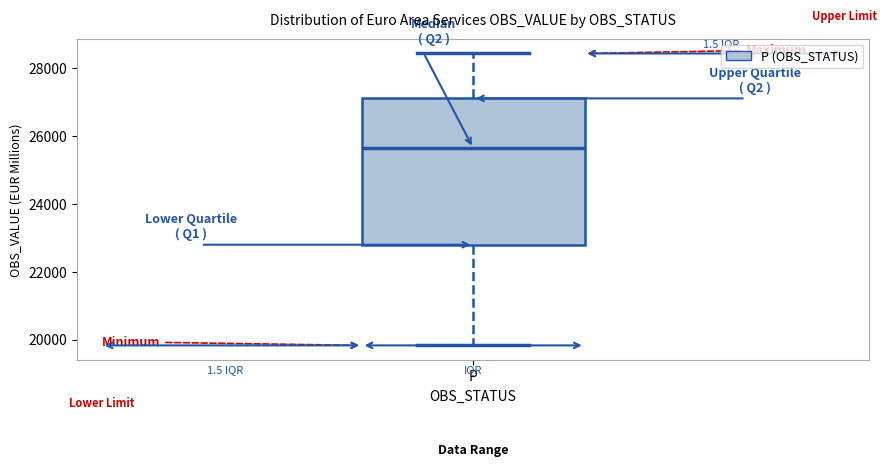

Transcribe this box plot: give where the median line is, the range the box spans, and where the two whiskers end, as read against the y-axis. The values are not printed on the chart, so give them approximately, as read against the axis.

median 25600, box 22800 to 27200, whiskers 19800 to 28400